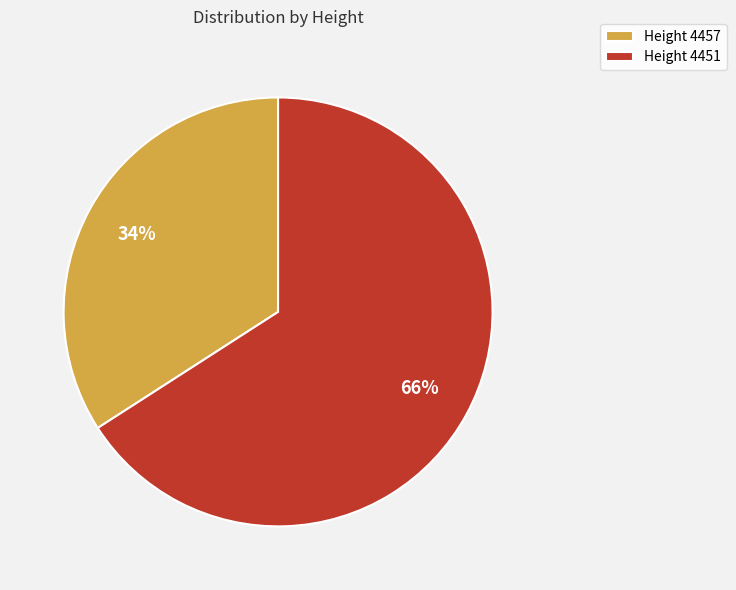

What percentage is the Height 4457 slice, to the nearest percent?

34%